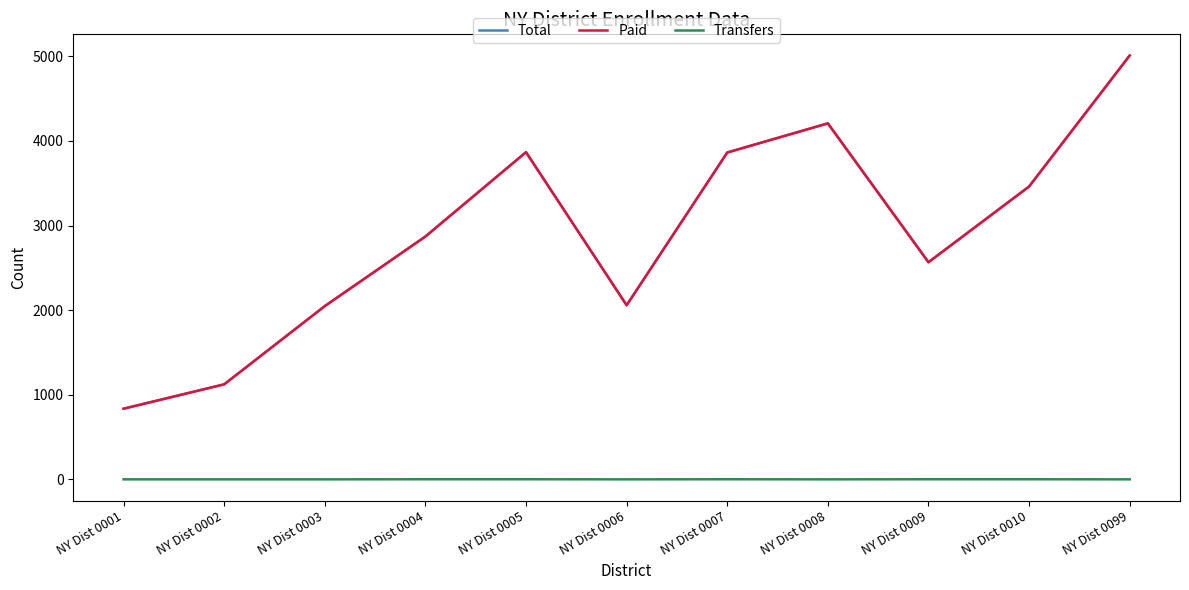

True or false: Paid and Transfers intersect in this chart.

False